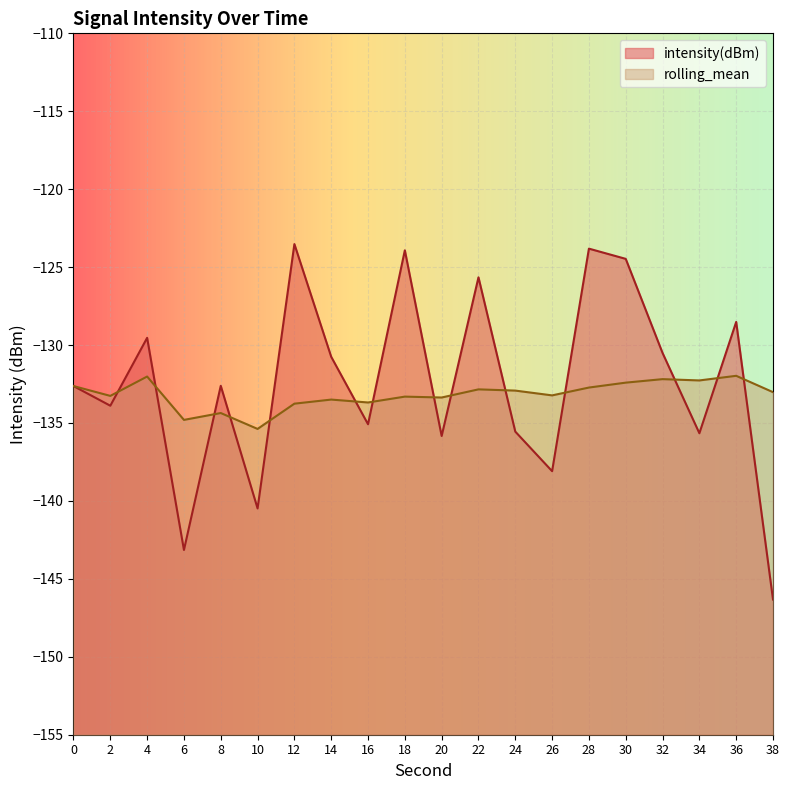

True or false: intensity(dBm) and rolling_mean cross at least once.

True